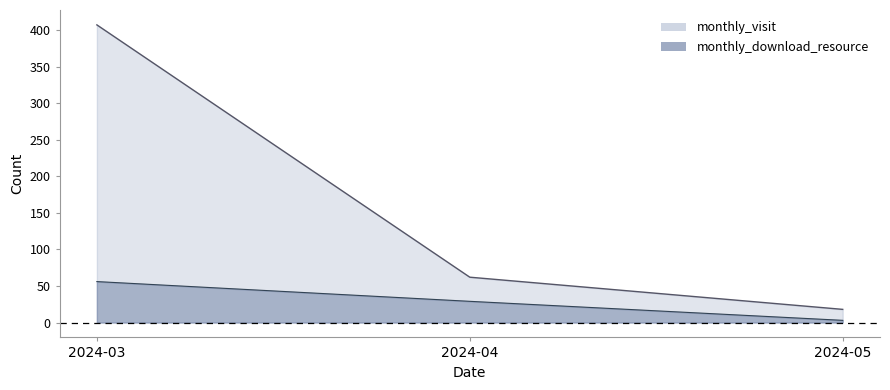

At which label is monthly_visit closest to 212?

2024-04